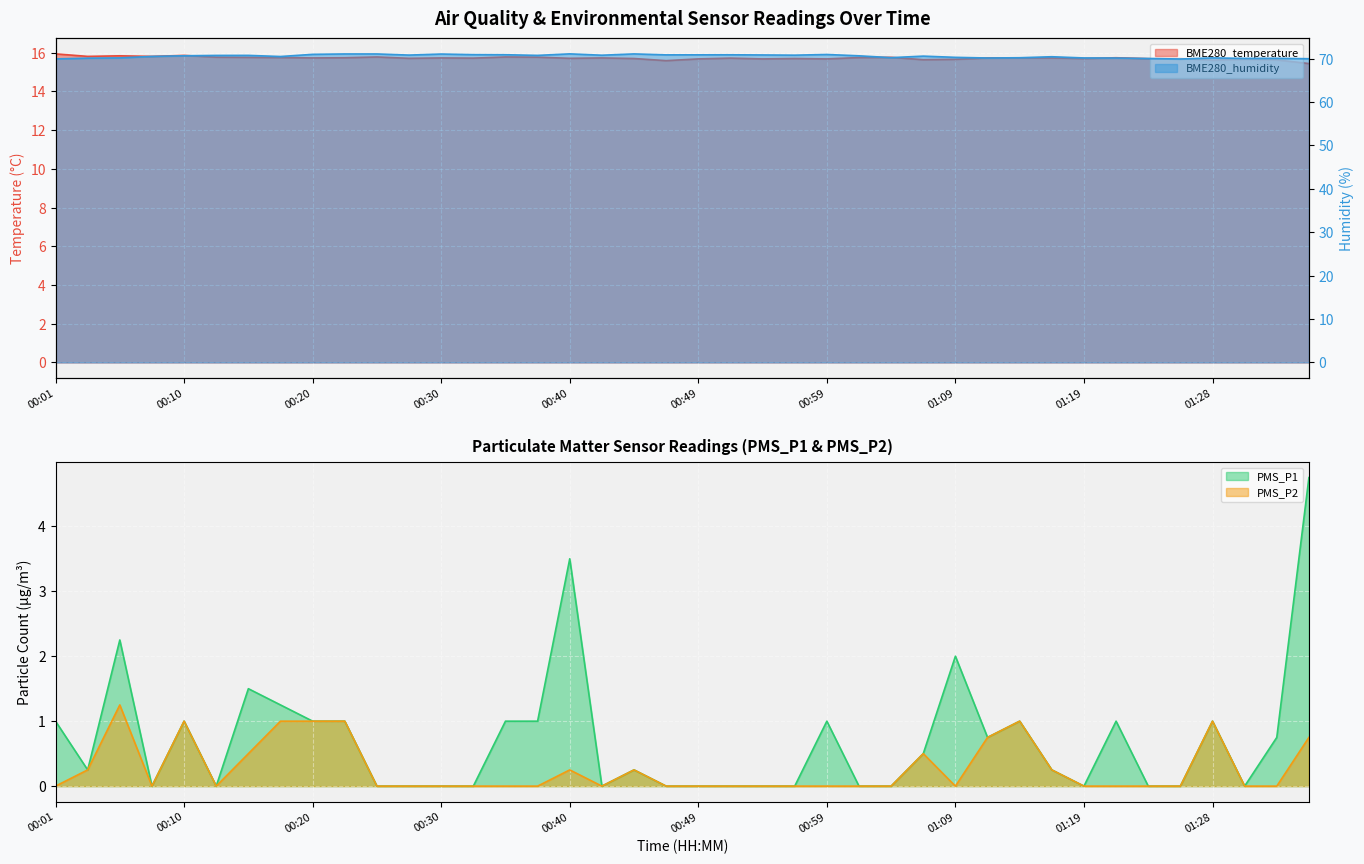

What is the maximum value shown in the chart?

71.1